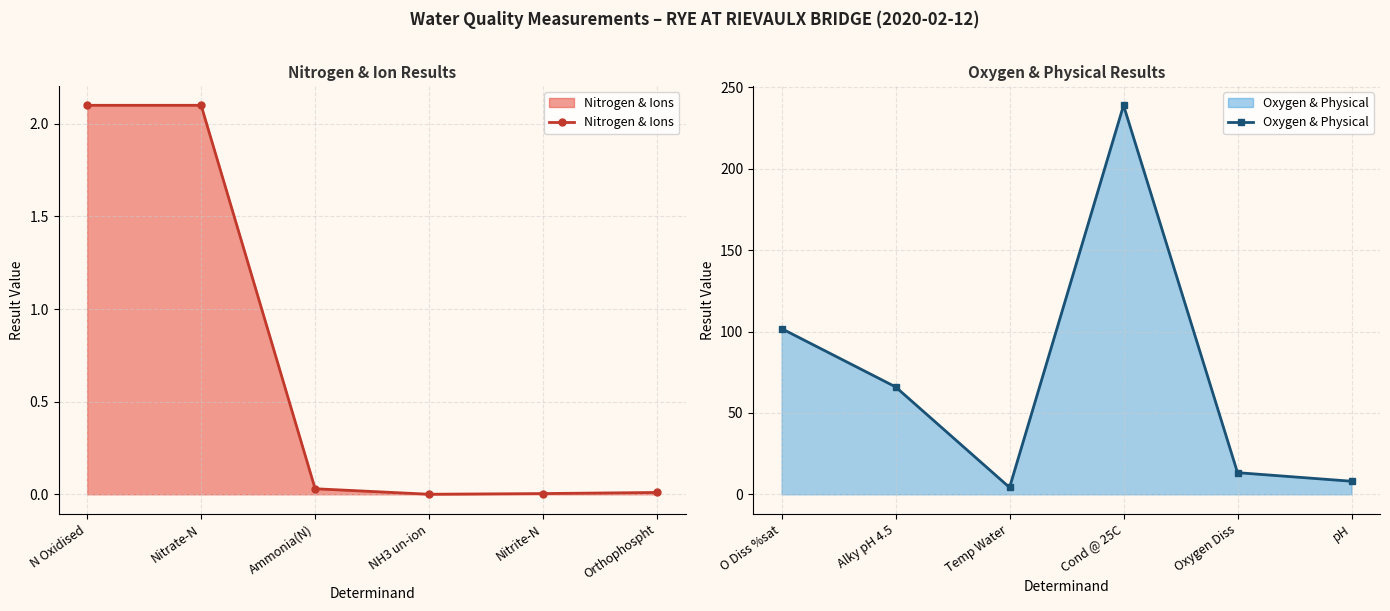

What is the maximum value for Nitrogen & Ions?

2.1